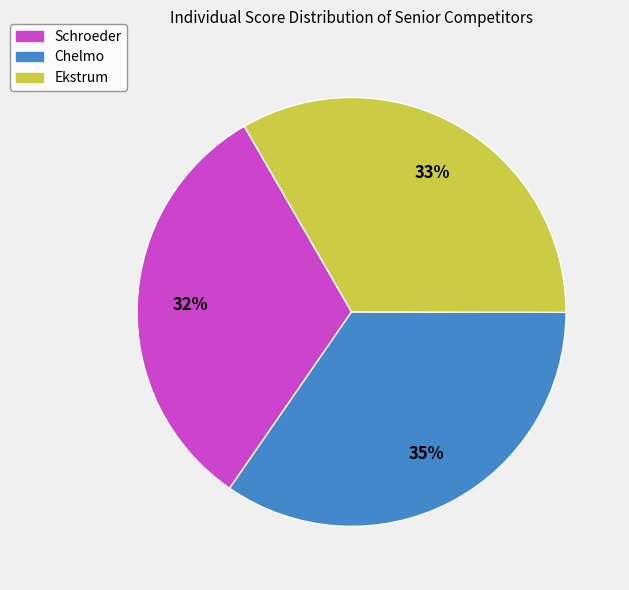

Combined, do Schroeder and Chelmo account for over 50%?

Yes